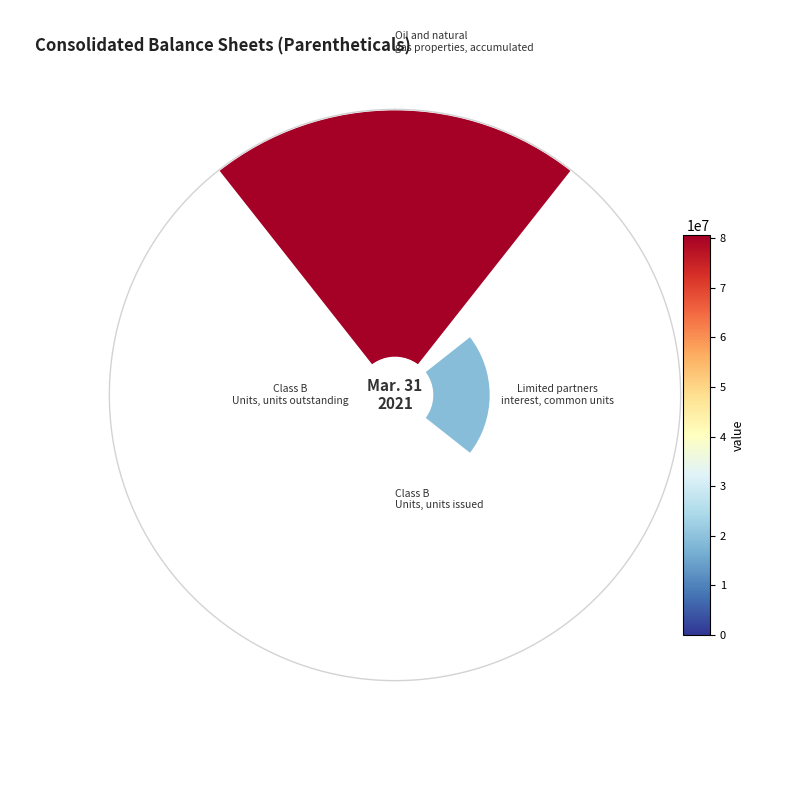

Does any single category account for the majority?

Yes